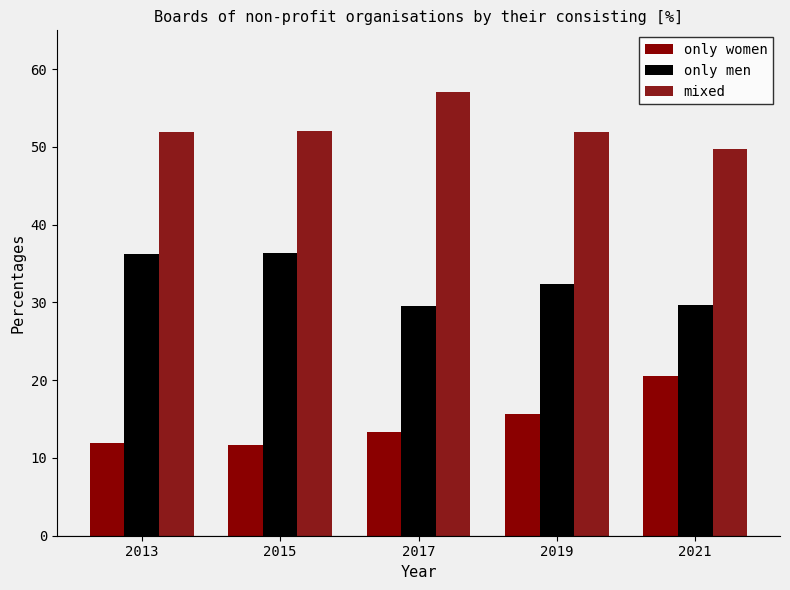

Reading left to right, transcribe all the data shown in this chart.

only women: 2013=11.9	2015=11.7	2017=13.3	2019=15.7	2021=20.6
only men: 2013=36.2	2015=36.3	2017=29.6	2019=32.4	2021=29.7
mixed: 2013=51.9	2015=52.0	2017=57.1	2019=51.9	2021=49.7